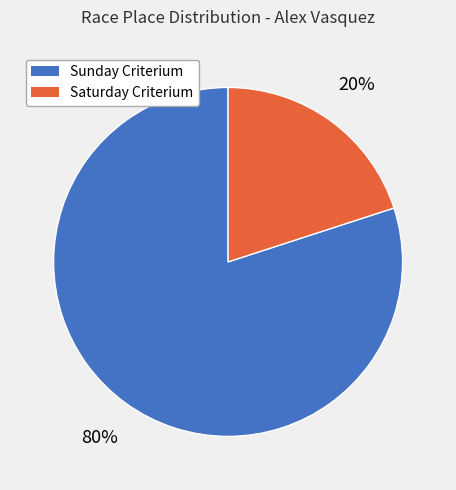

Does any single category account for the majority?

Yes